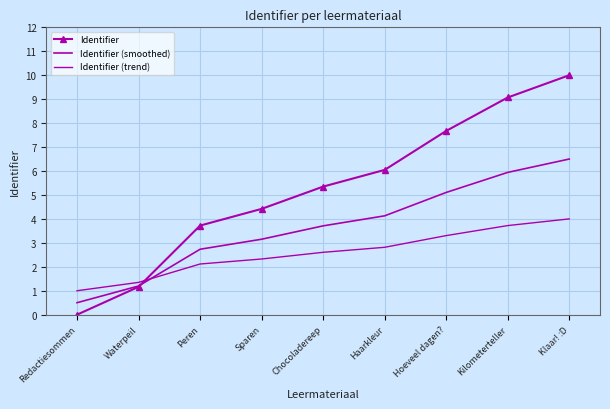

What is the label of the 9th point from the right?

Redactiesommen